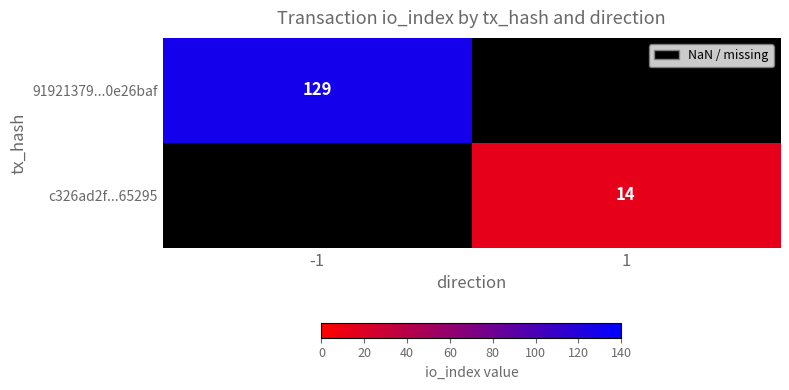

Is it true that c326ad2f...65295 equals 8 at 1?

False